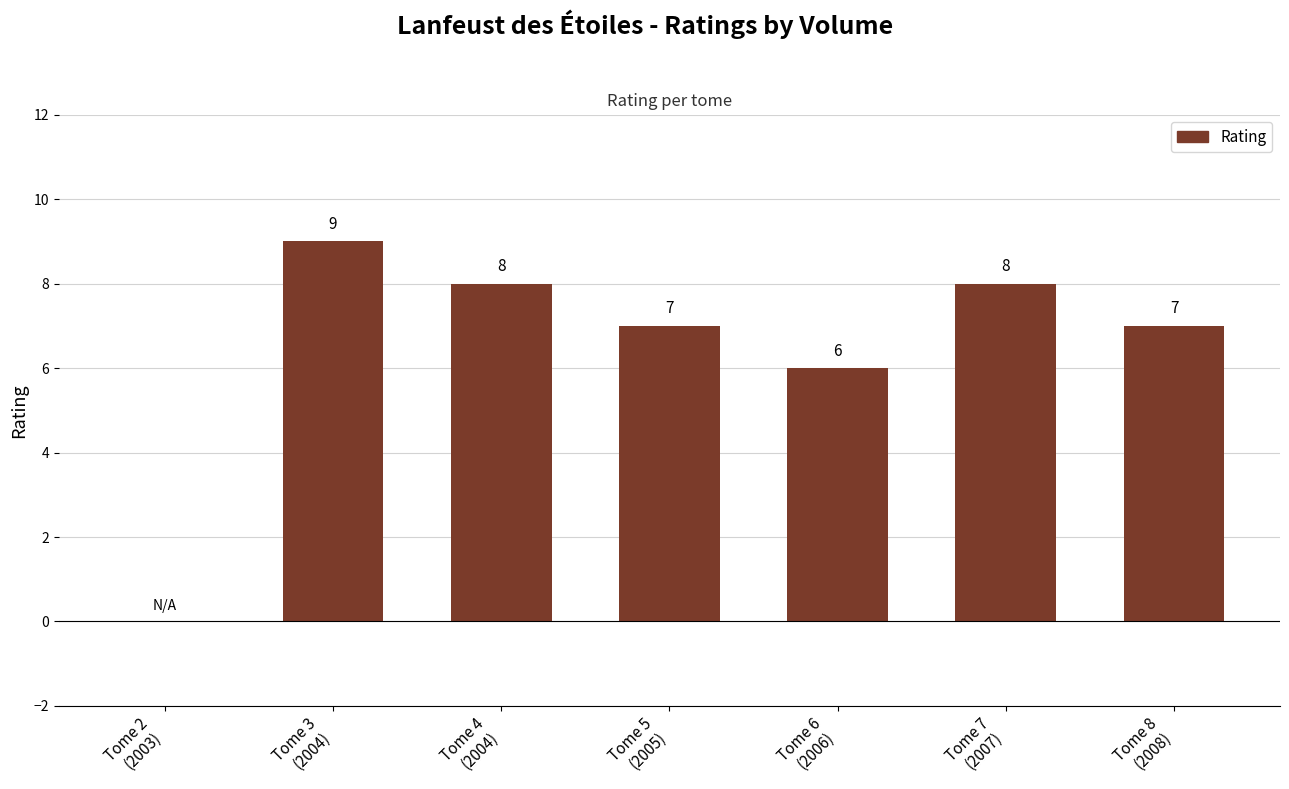

At which label does the data first exceed 7?

Tome 3
(2004)